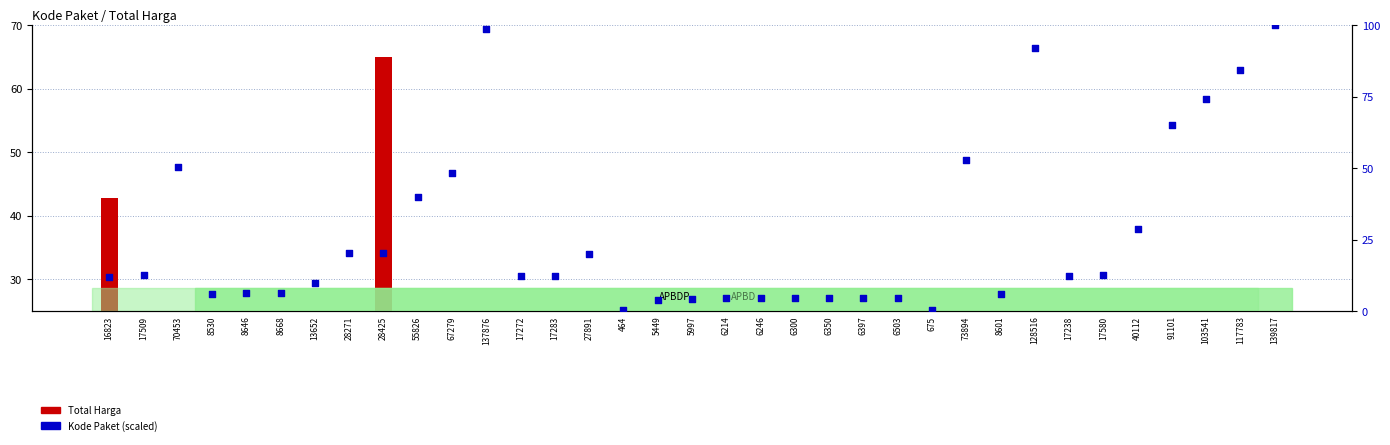

What is the total value across all series at 17509?

13.6